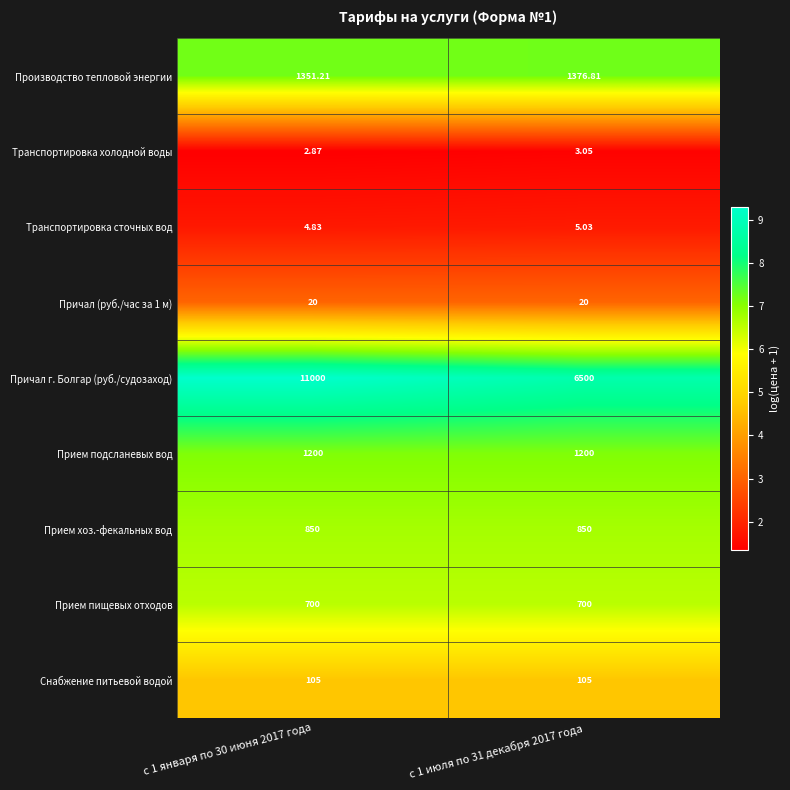

Between с 1 января по 30 июня 2017 года and с 1 июля по 31 декабря 2017 года, which series saw the biggest shift?

Причал г. Болгар (руб./судозаход)